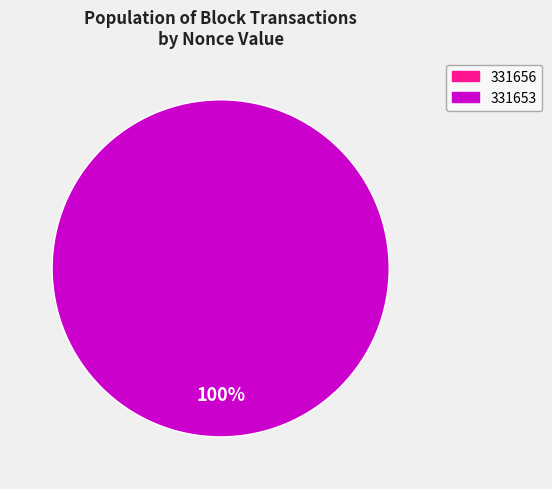

Is there any slice that represents more than half of the pie?

Yes